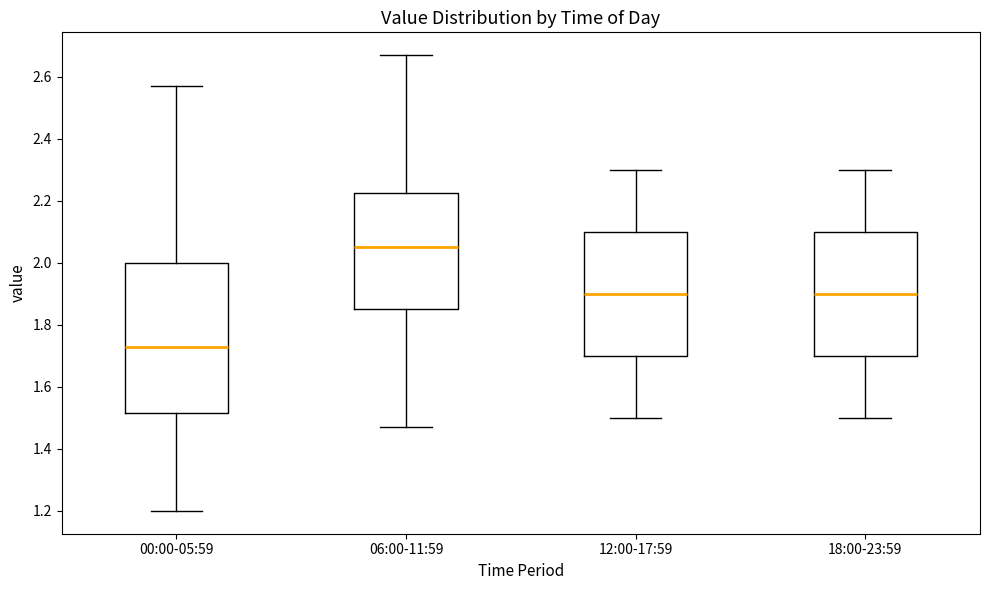

Which box is the tallest, from its lower edge to its upper edge?

00:00-05:59